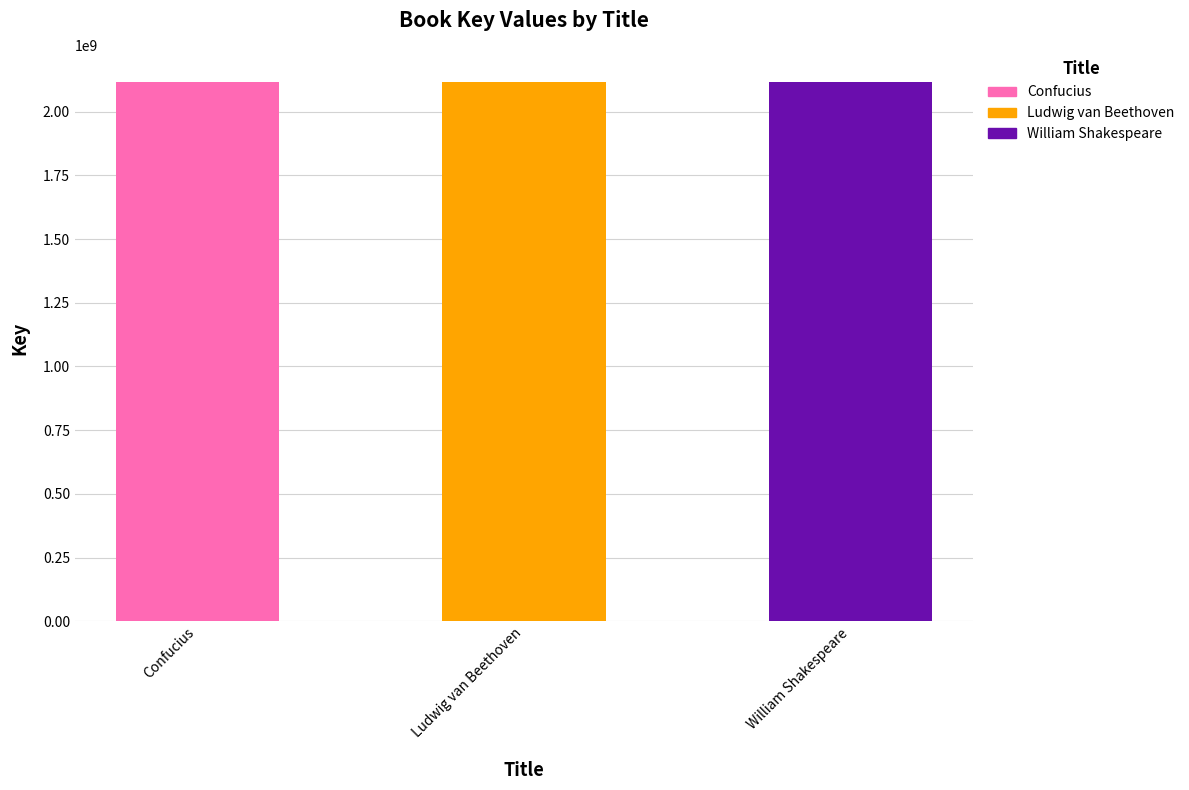

Rank the categories by value from lowest to highest.

Ludwig van Beethoven, William Shakespeare, Confucius